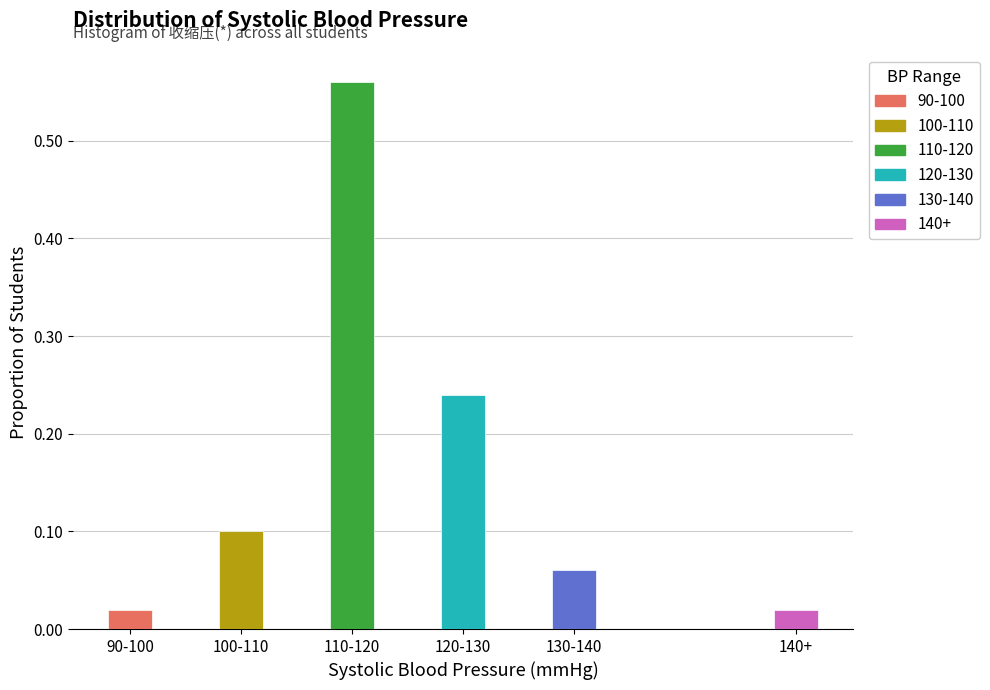

Which category has the highest value across all series?

110-120